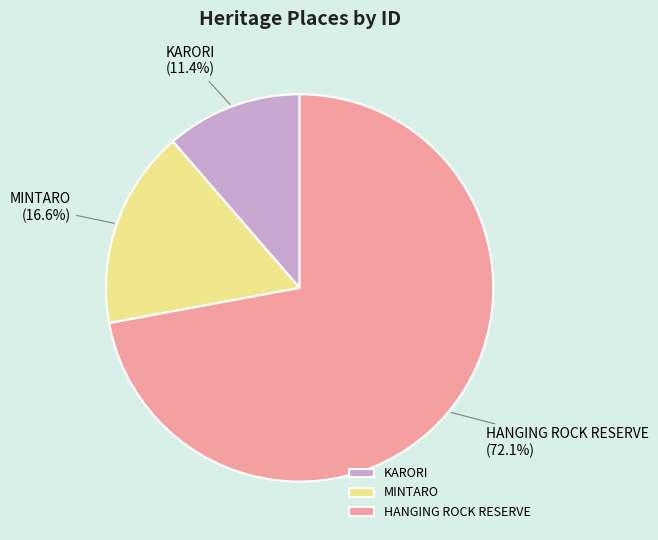

Combined, do HANGING ROCK RESERVE and KARORI account for over 50%?

Yes